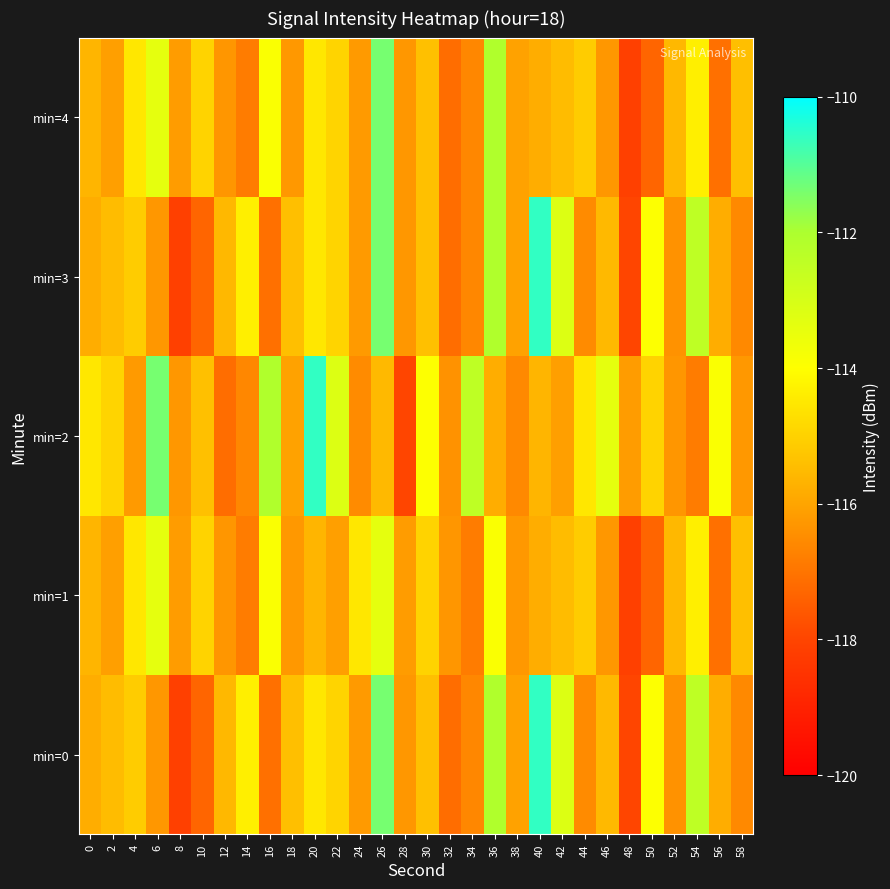

Between 18 and 24, which series saw the biggest shift?

min=1